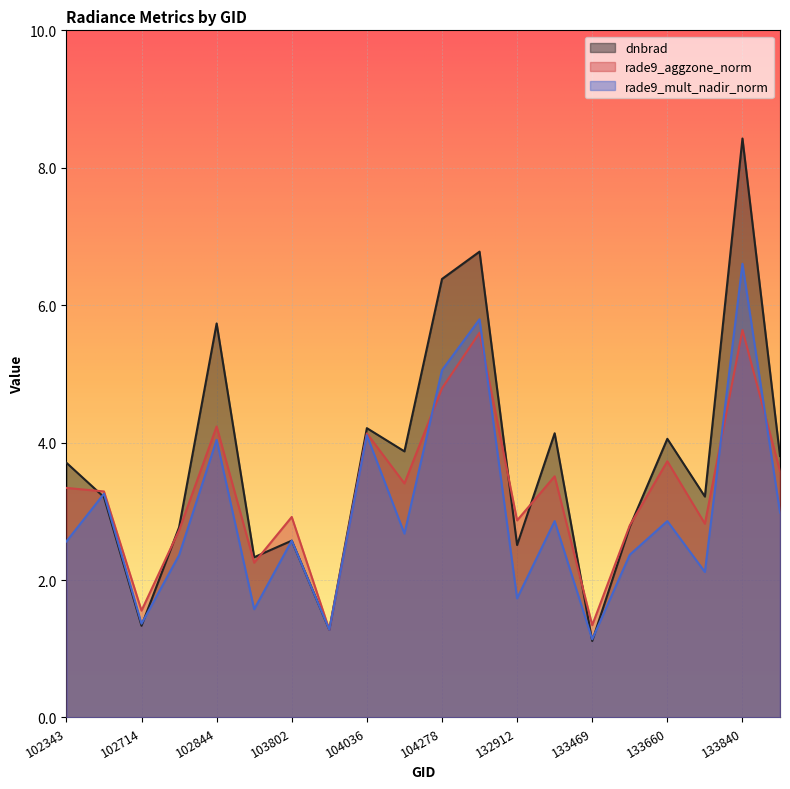

At how many categories does at least one series exceed 4?

7